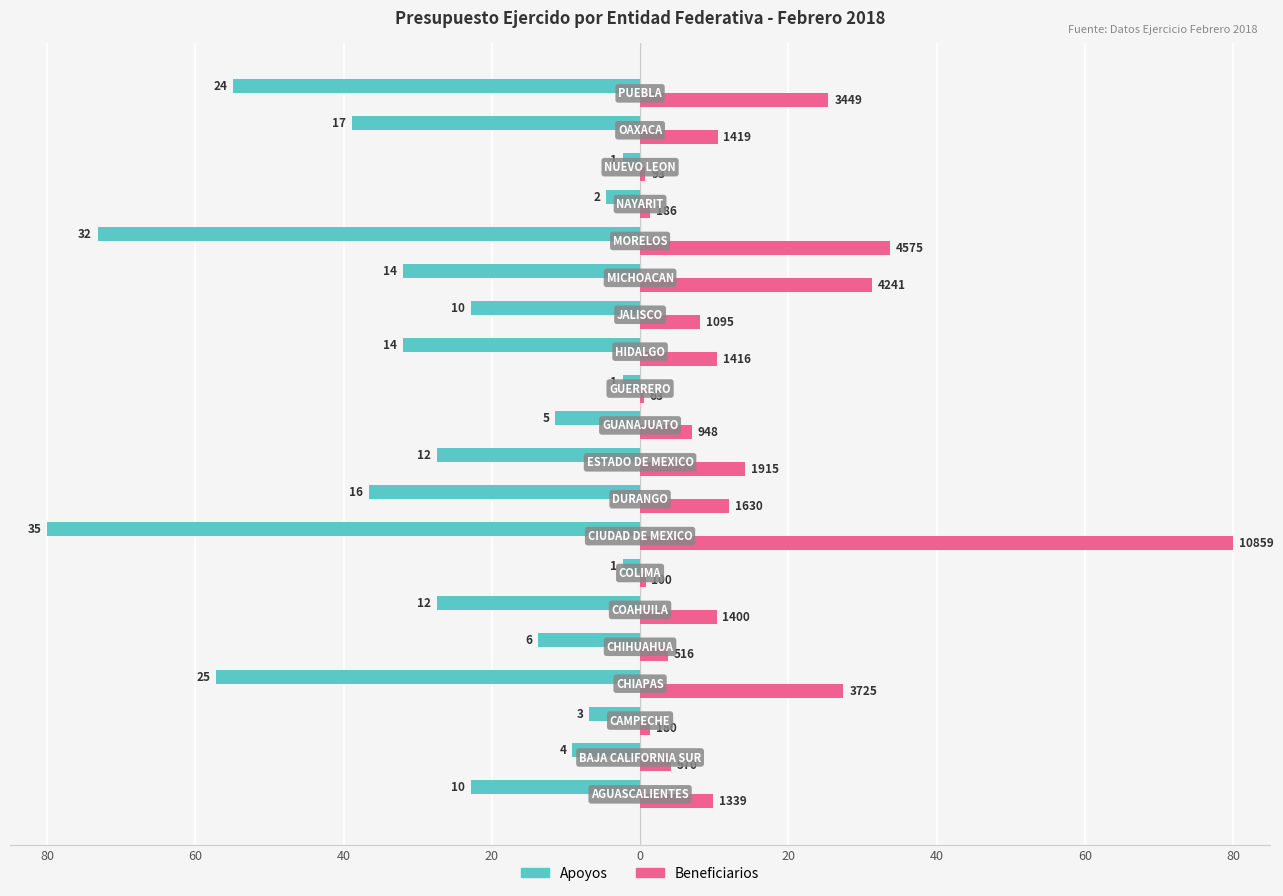

What are all the series names shown in the legend?

Apoyos, Beneficiarios